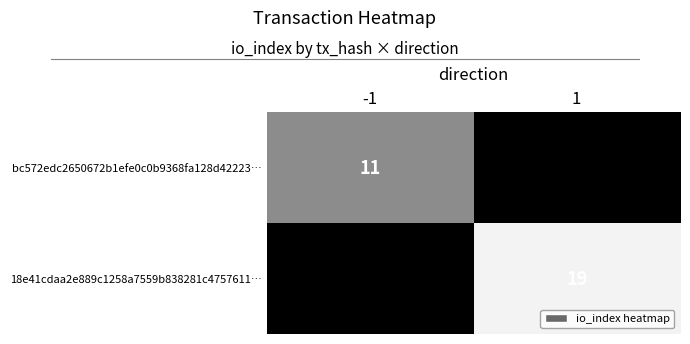

What is the greatest value displayed?

19